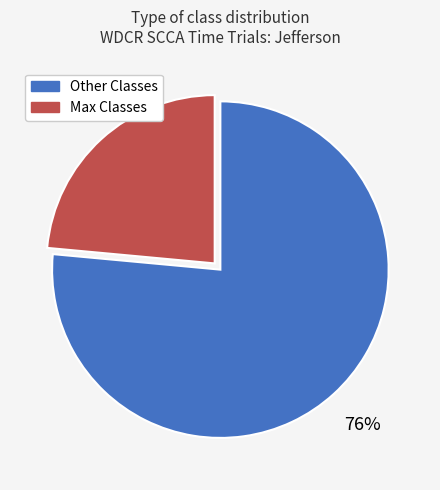

To the nearest percent, what is the average slice percentage?

50%